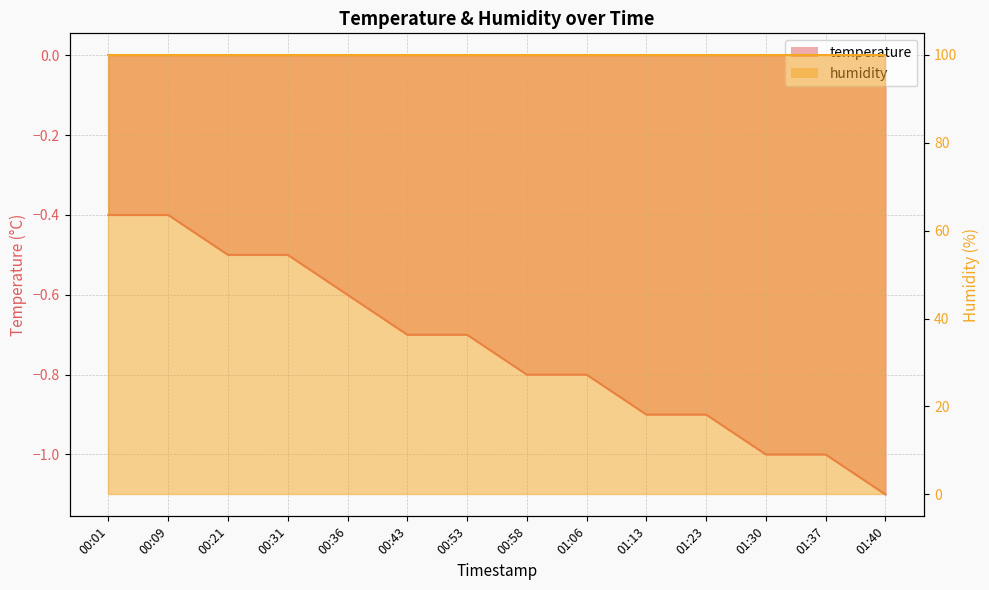

List the labels in order of value, smallest first.

01:40, 01:30, 01:37, 01:13, 01:23, 00:58, 01:06, 00:43, 00:53, 00:36, 00:21, 00:31, 00:01, 00:09